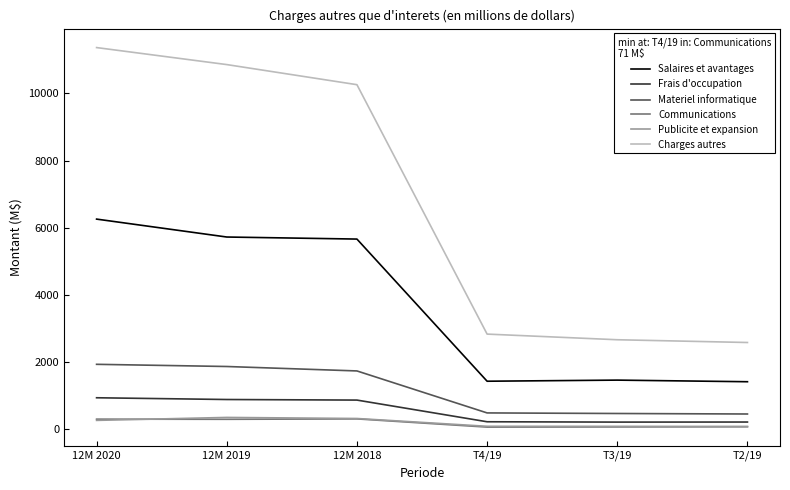

Which label corresponds to the largest value in the chart?

12M 2020